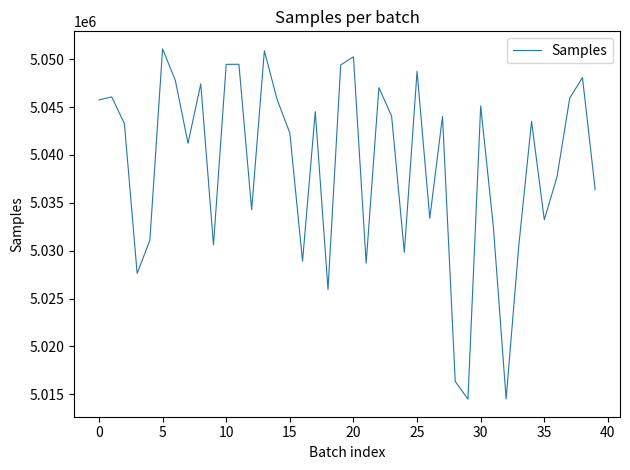

What is the smallest value displayed?

5014486